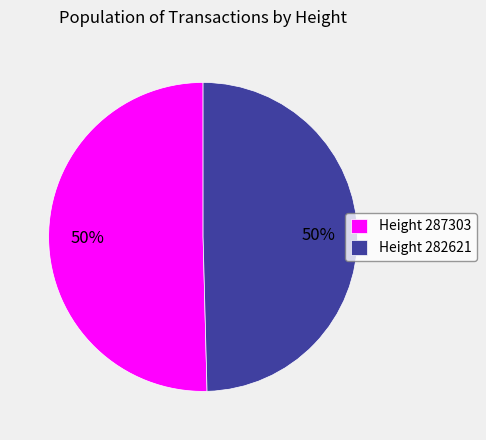

What is the ratio of the value at Height 287303 to the value at Height 282621?

1.0